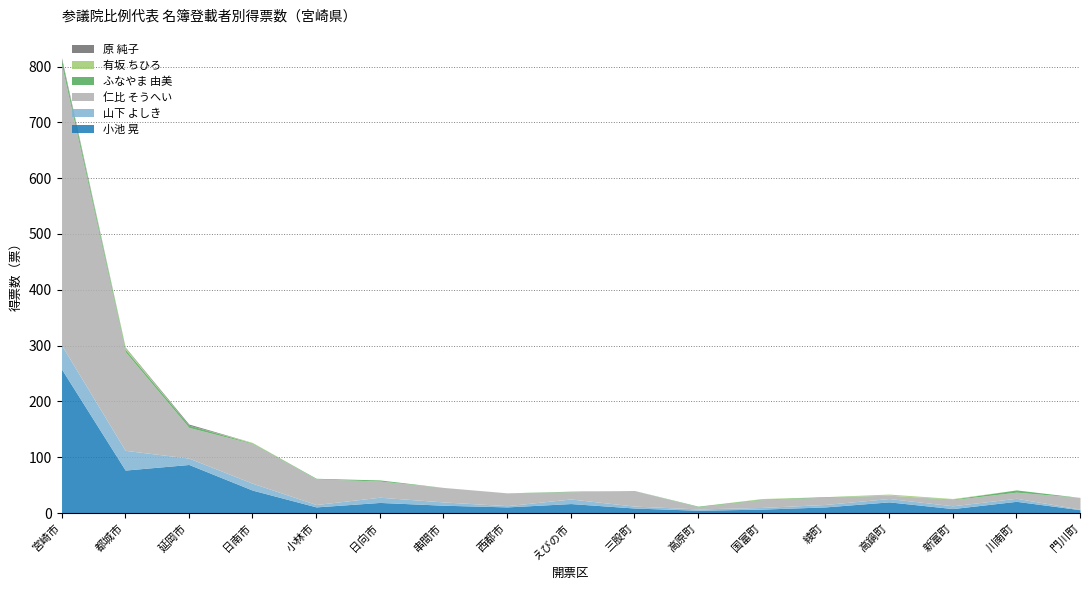

What is the difference between the 小池 晃 values at 西都市 and 高原町?

6.0